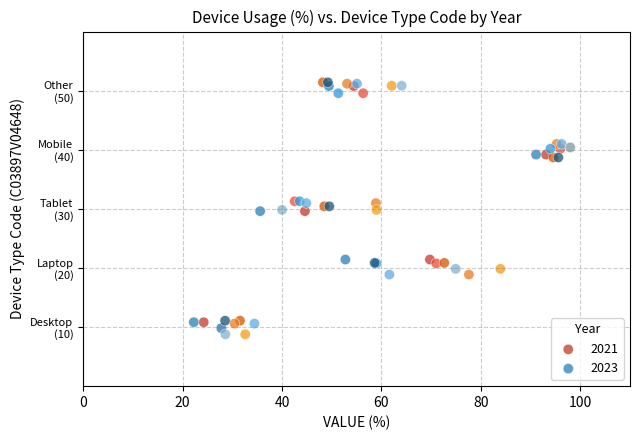

What are all the series names shown in the legend?

2021, 2023